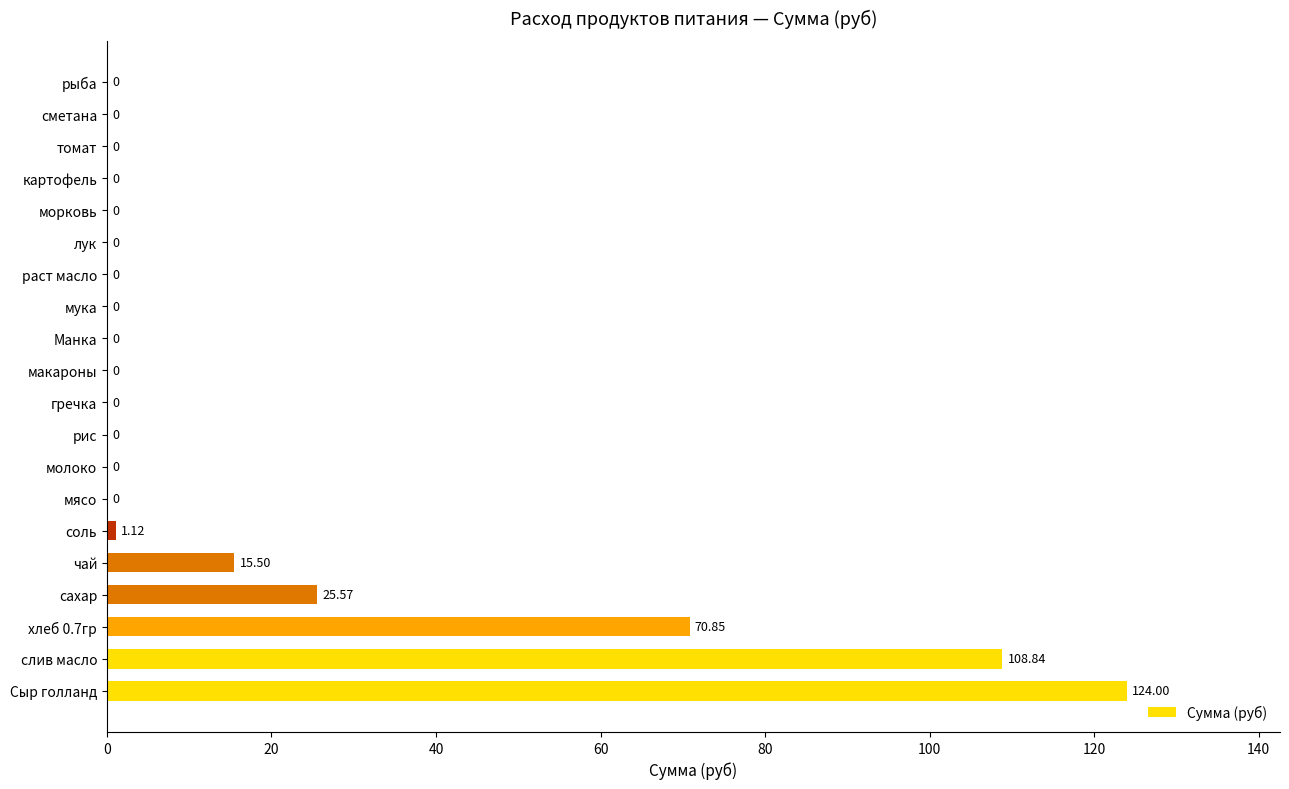

What is the change in value from слив масло to хлеб 0.7гр?

-38.0